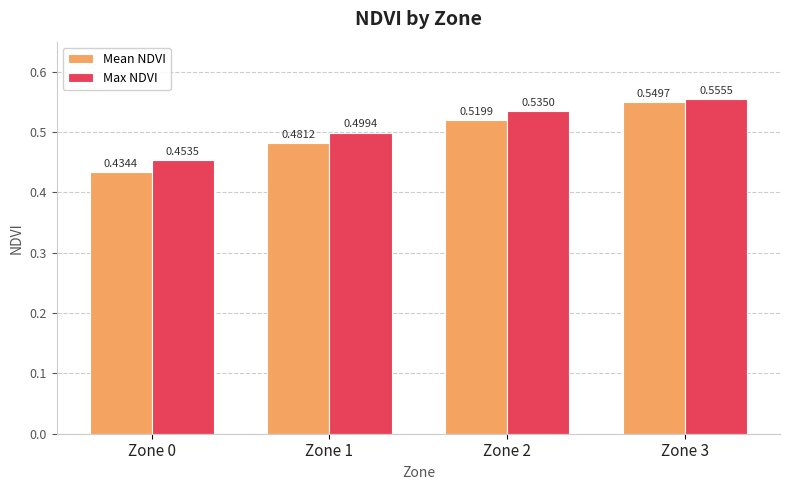

Which category has the lowest value across all series?

Zone 0